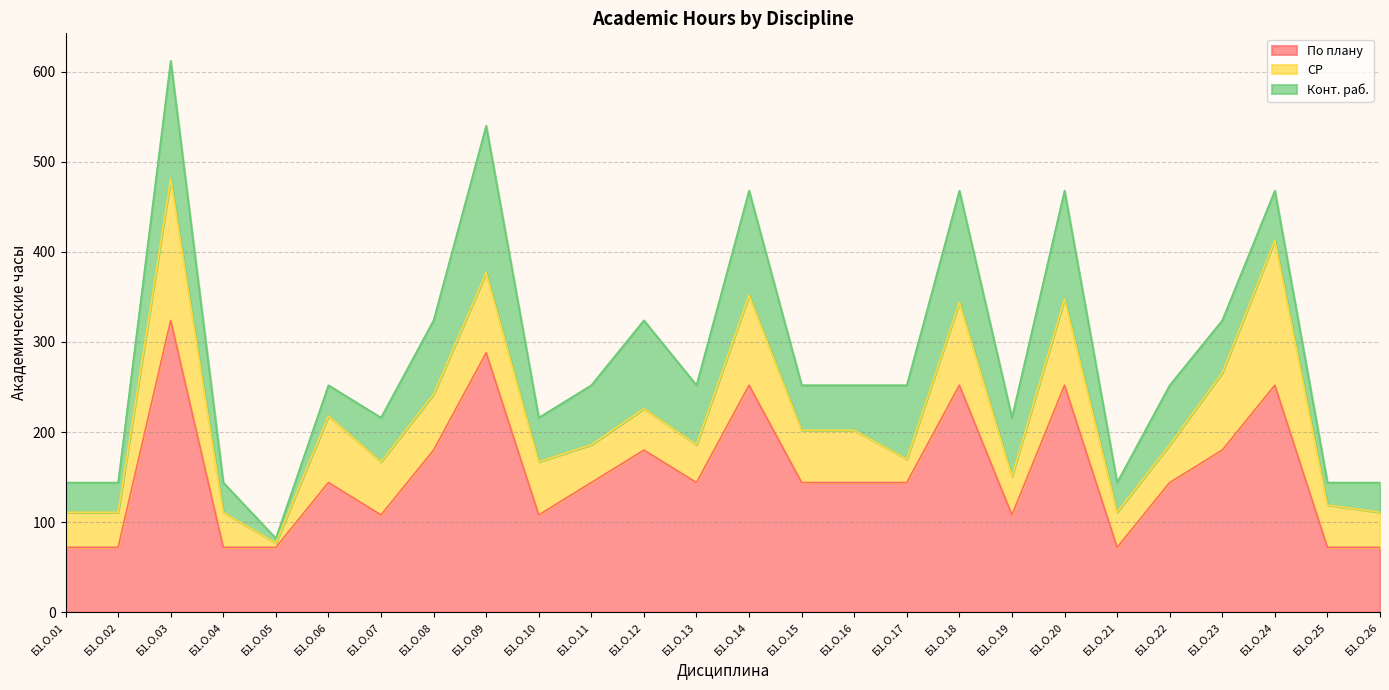

Which category has the lowest value in the СР series?

Б1.О.05